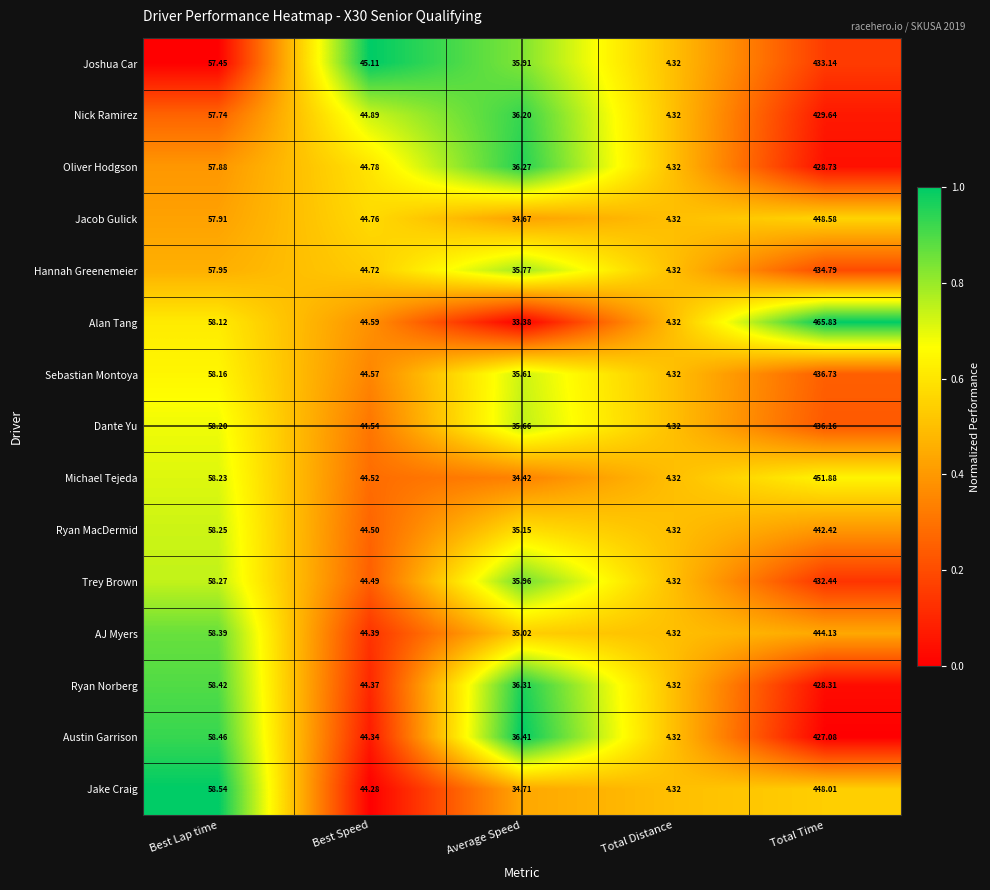

Which series has the widest spread of values?

Alan Tang